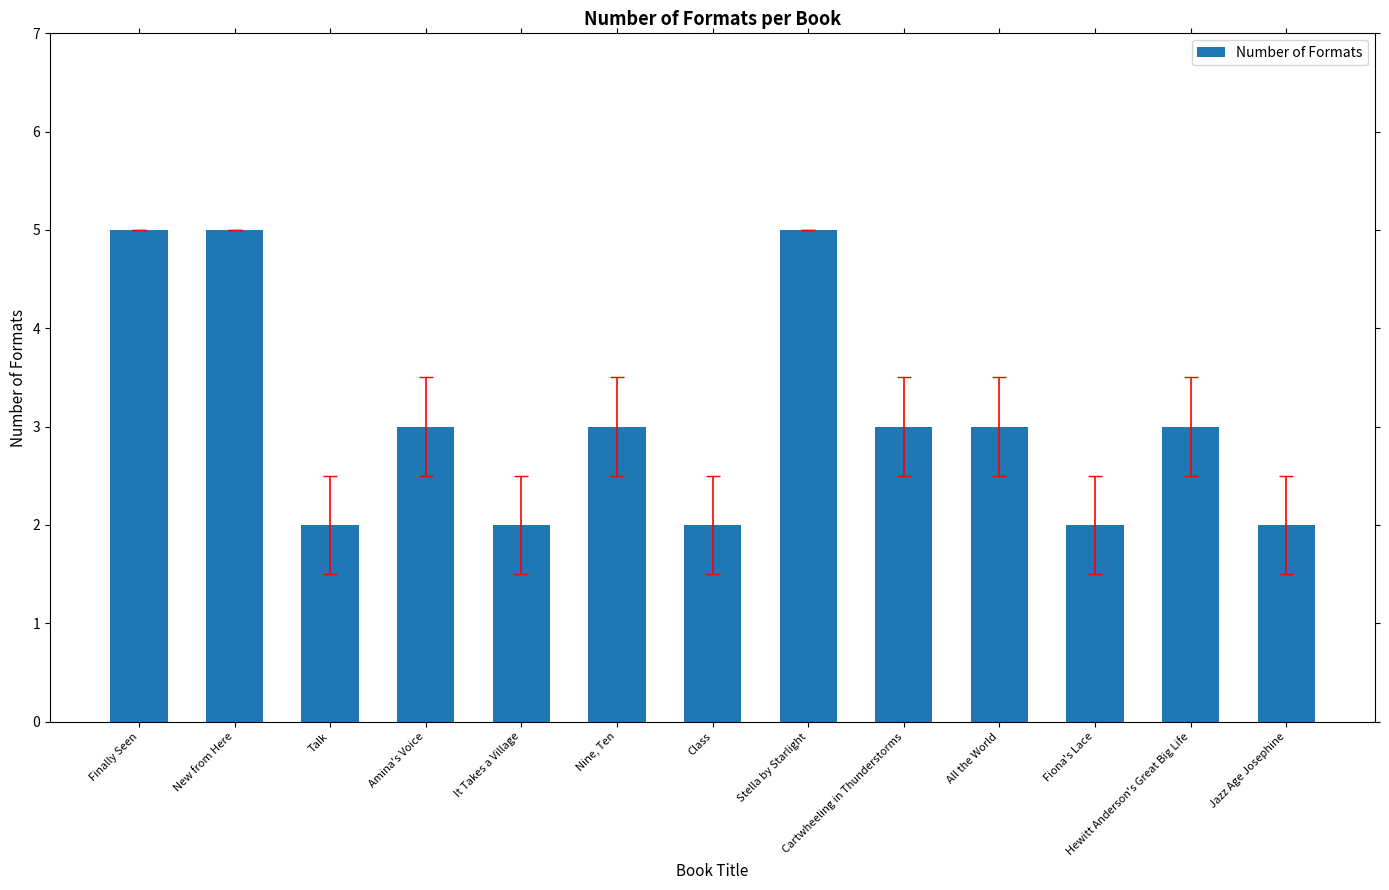

Count the values in the range 2 to 3.

10